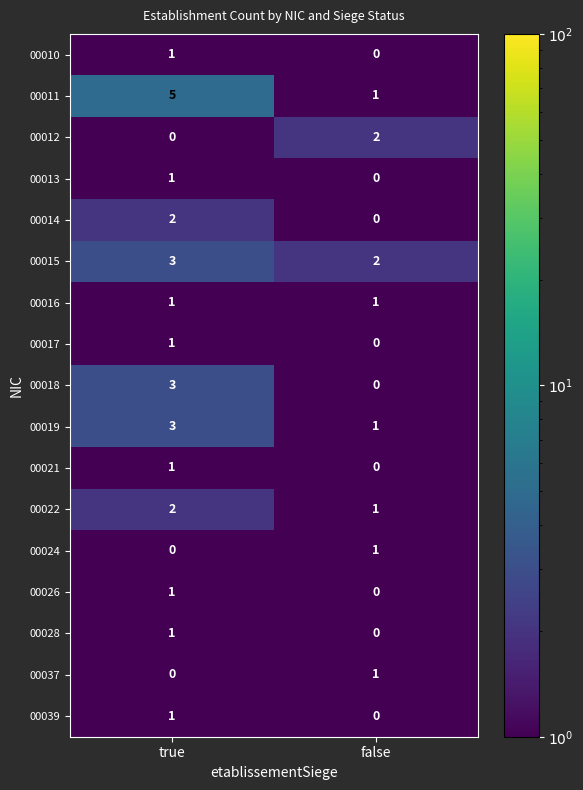

What is the sum of the 00015 values at false and true?

5